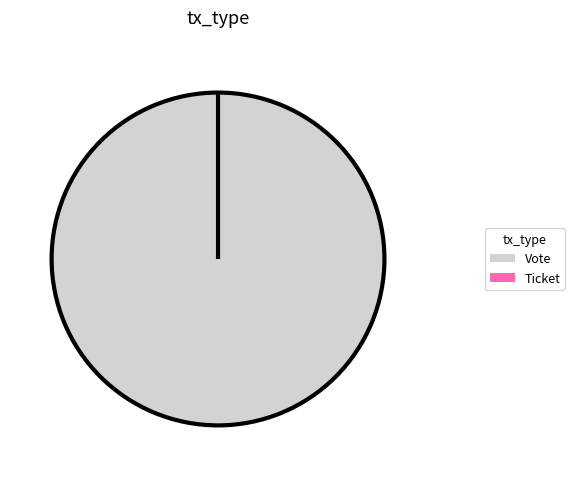

Which category has the biggest portion of the pie?

Vote